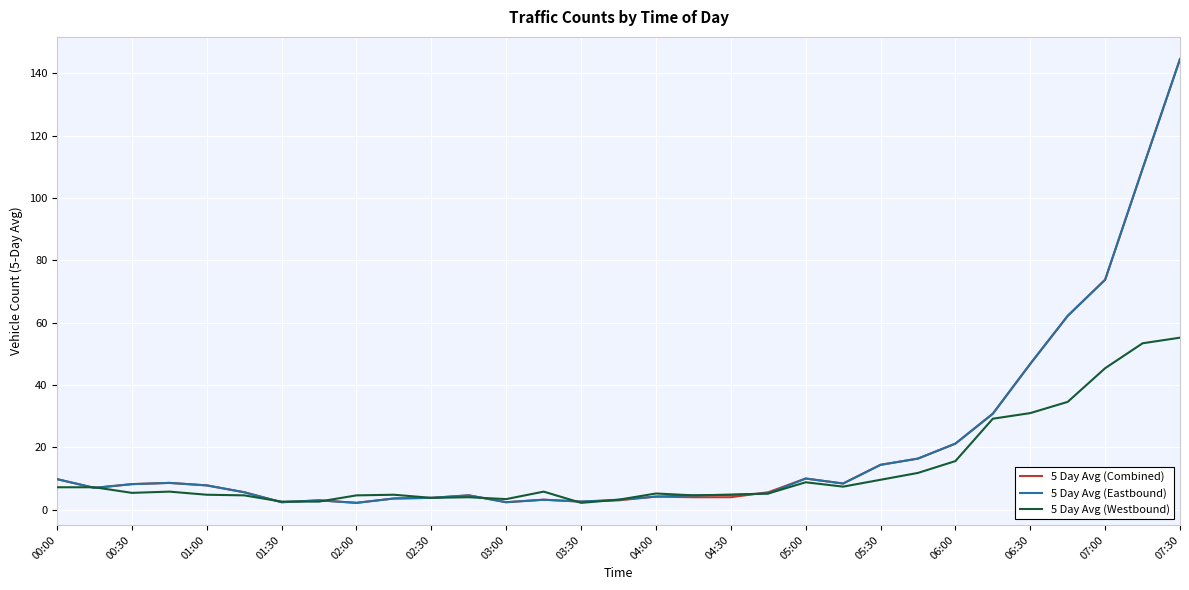

What is the maximum value for 5 Day Avg (Eastbound)?

144.6